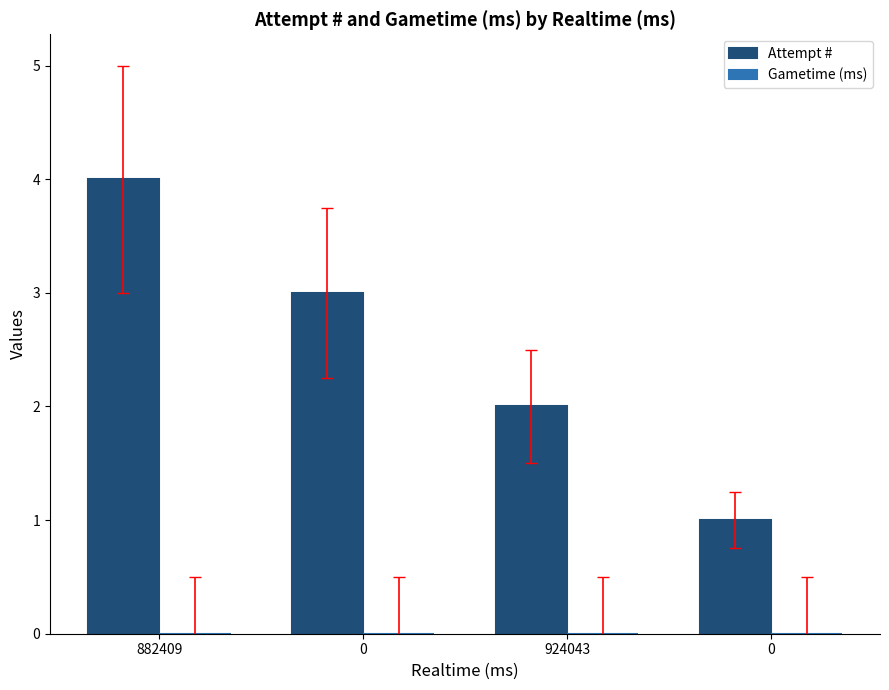

Are the bars grouped side by side (vs. stacked)?

No